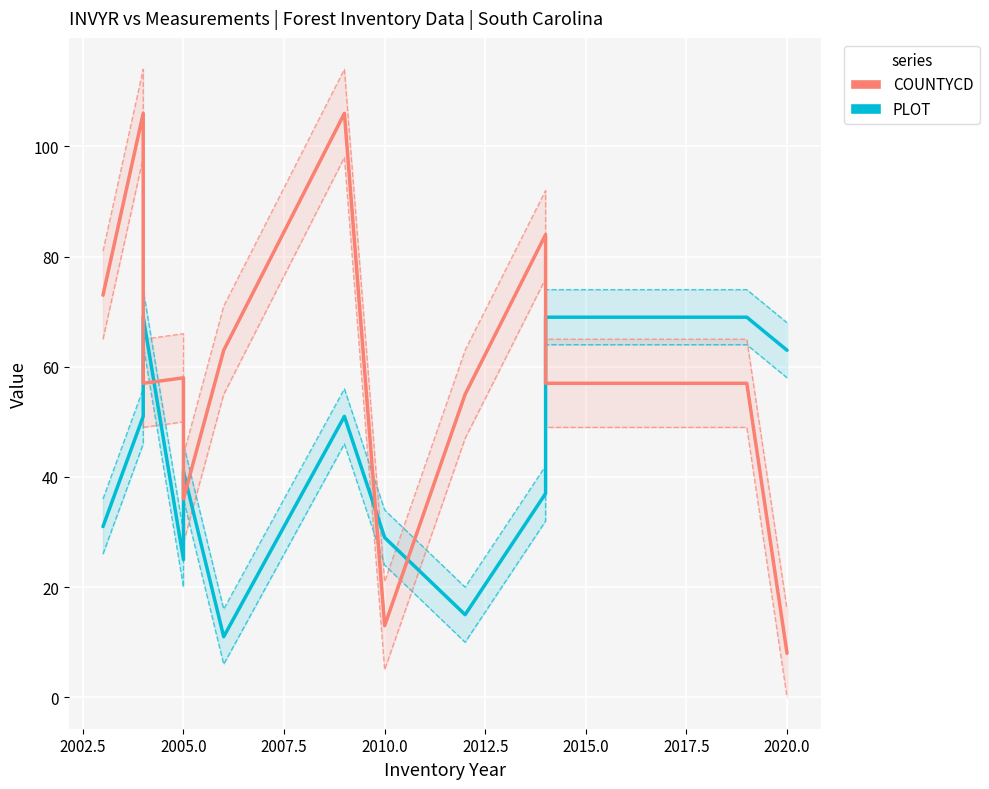

Is the value of COUNTYCD at 15 greater than the value of PLOT at 2015.0?

Yes